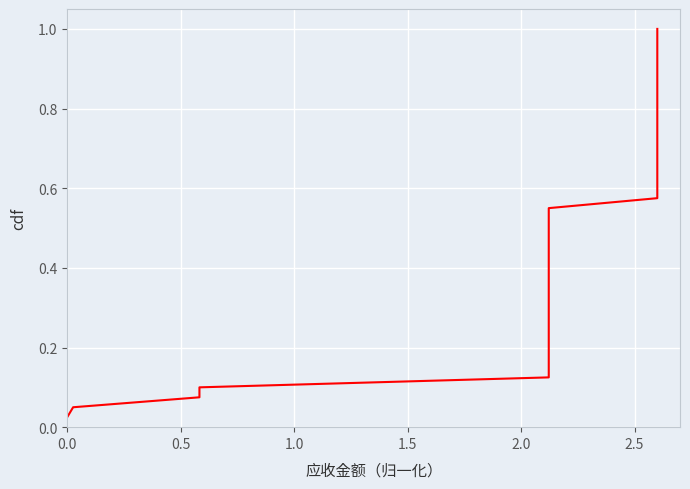

True or false: the data has more than 1 interior local peaks.

False